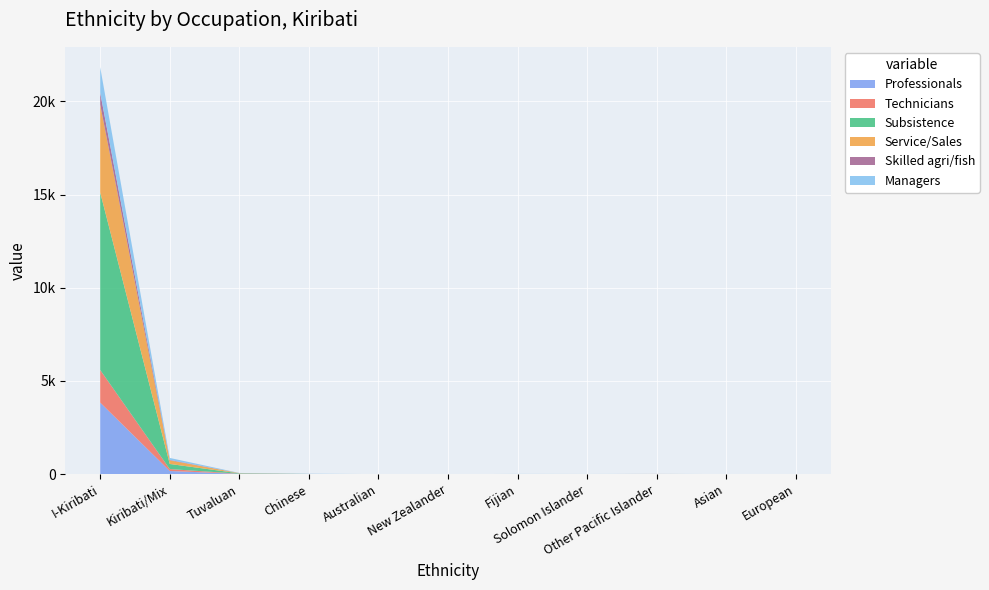

Reading left to right, what are all the values shown in this chart?

Professionals: 3840	170	16	2	1	0	4	4	7	2	1
Technicians: 1750	103	7	4	0	0	2	1	3	1	0
Subsistence: 9527	273	21	2	0	1	1	1	0	1	1
Service/Sales: 4716	193	12	1	0	0	1	0	1	0	1
Skilled agri/fish: 633	24	0	1	0	0	0	0	0	0	0
Managers: 1366	107	9	11	3	0	4	3	3	1	4